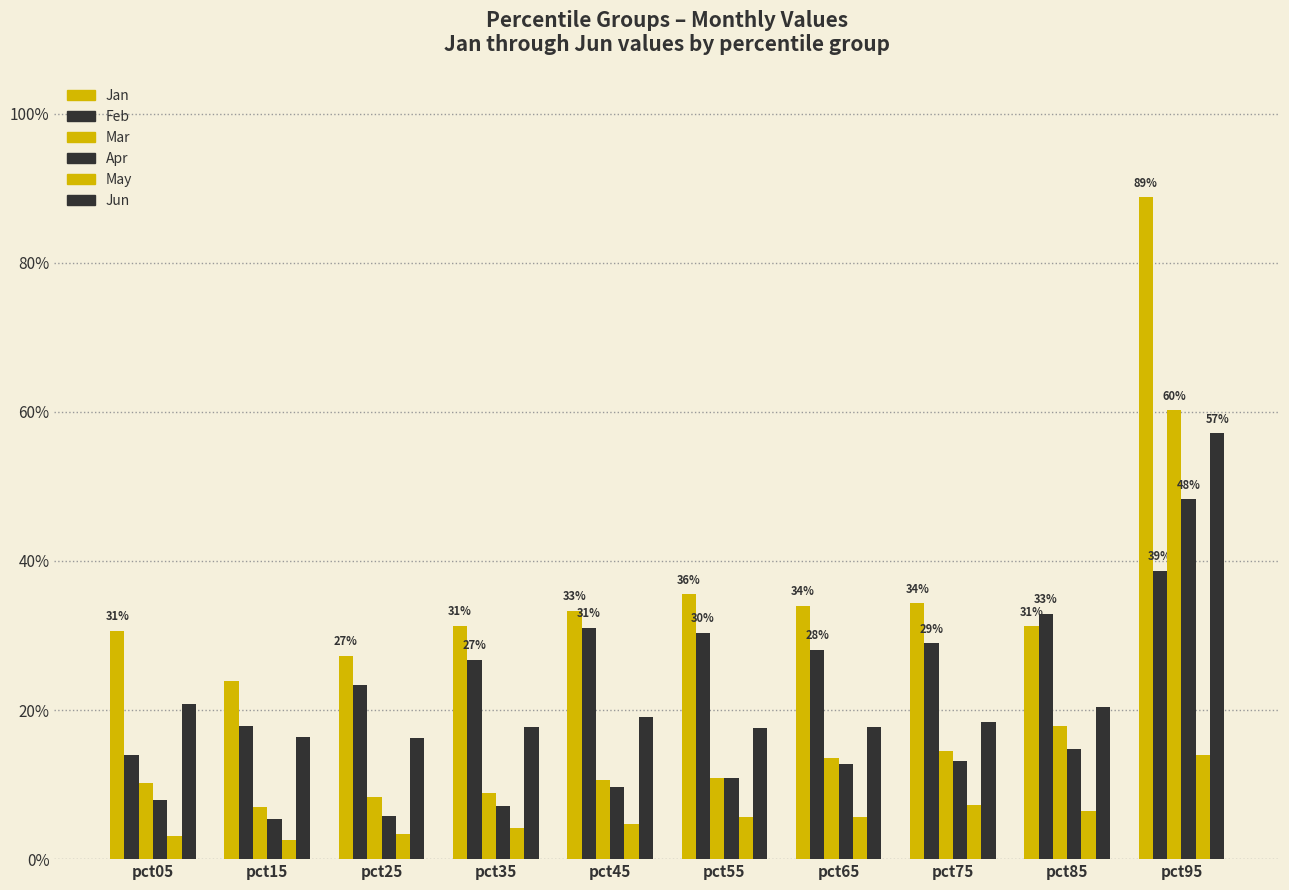

Is it true that May equals 0.0 at pct35?

False